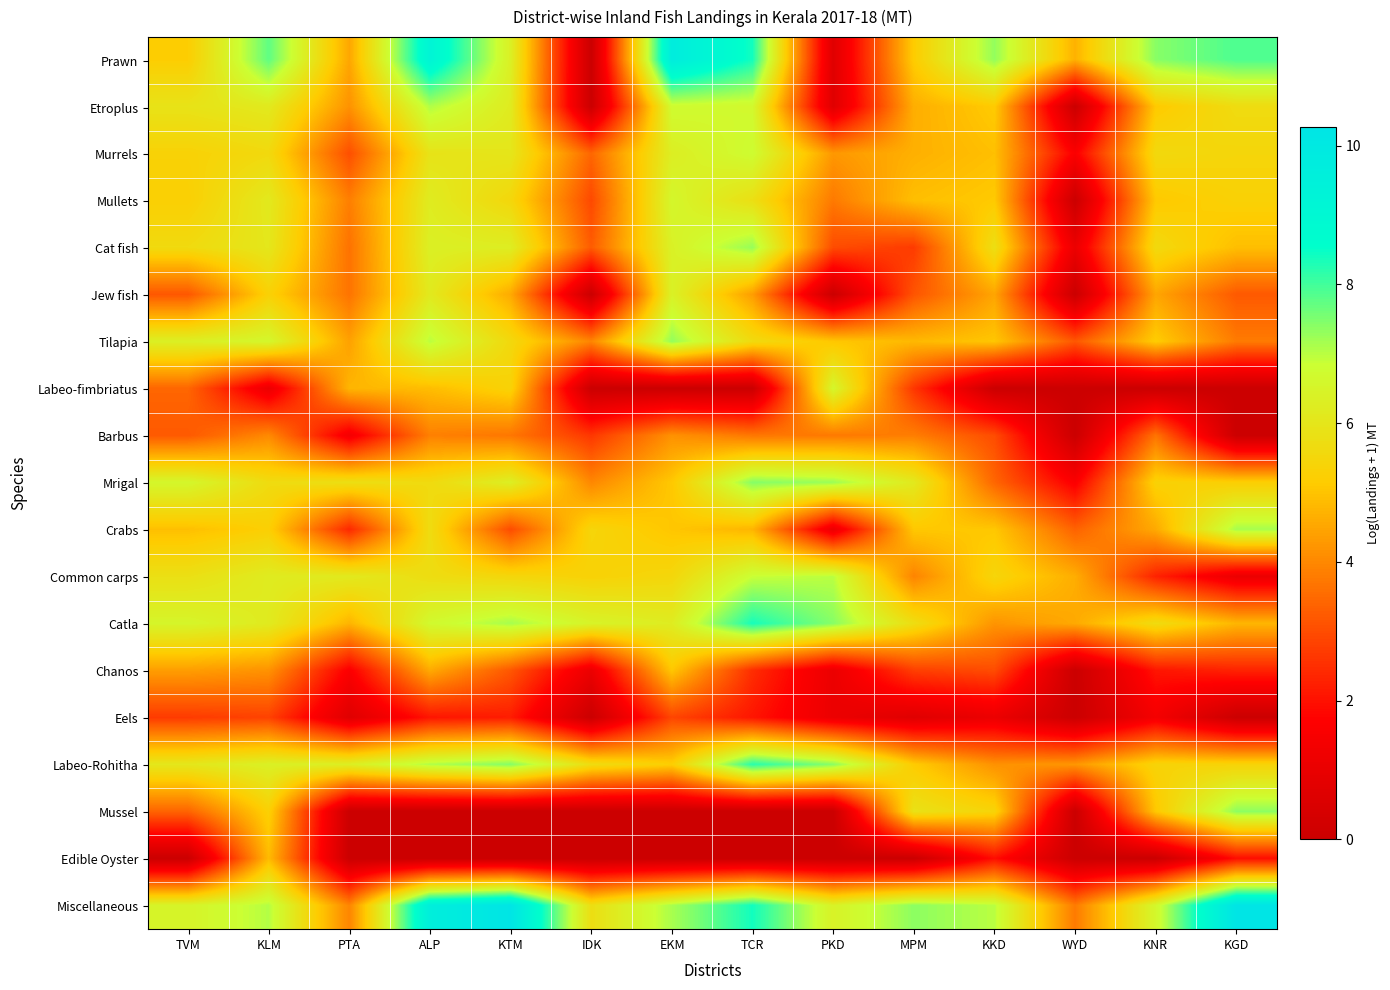

Reading left to right, transcribe all the data shown in this chart.

Prawn: TVM=5.2	KLM=7.7	PTA=4.5	ALP=9.2	KTM=6.3	IDK=0.0	EKM=9.7	TCR=8.4	PKD=0.7	MPM=5.2	KKD=7.3	WYD=4.7	KNR=7.4	KGD=7.9
Etroplus: TVM=5.9	KLM=6.1	PTA=4.2	ALP=7.1	KTM=6.2	IDK=0.0	EKM=6.7	TCR=6.6	PKD=0.7	MPM=4.6	KKD=5.1	WYD=0.0	KNR=5.1	KGD=5.7
Murrels: TVM=5.3	KLM=5.6	PTA=3.0	ALP=5.9	KTM=6.0	IDK=3.4	EKM=6.3	TCR=6.8	PKD=4.3	MPM=4.7	KKD=4.9	WYD=1.6	KNR=5.6	KGD=5.5
Mullets: TVM=5.3	KLM=6.1	PTA=3.9	ALP=6.2	KTM=5.5	IDK=2.9	EKM=6.6	TCR=5.8	PKD=3.8	MPM=4.9	KKD=5.1	WYD=0.0	KNR=5.1	KGD=5.3
Cat fish: TVM=5.6	KLM=6.0	PTA=3.6	ALP=6.3	KTM=6.3	IDK=3.3	EKM=6.4	TCR=7.3	PKD=3.0	MPM=2.7	KKD=5.8	WYD=1.1	KNR=5.6	KGD=4.9
Jew fish: TVM=3.2	KLM=5.3	PTA=3.7	ALP=6.1	KTM=4.6	IDK=0.0	EKM=6.4	TCR=4.4	PKD=0.0	MPM=3.1	KKD=4.5	WYD=0.0	KNR=4.5	KGD=3.2
Tilapia: TVM=6.3	KLM=6.6	PTA=4.4	ALP=7.0	KTM=5.6	IDK=4.0	EKM=7.3	TCR=5.6	PKD=5.1	MPM=4.8	KKD=5.0	WYD=3.2	KNR=5.2	KGD=3.8
Labeo-fimbriatus: TVM=3.4	KLM=1.1	PTA=4.8	ALP=4.9	KTM=5.4	IDK=0.0	EKM=0.0	TCR=0.0	PKD=6.6	MPM=2.6	KKD=0.0	WYD=0.0	KNR=0.0	KGD=0.0
Barbus: TVM=3.2	KLM=4.0	PTA=1.4	ALP=3.9	KTM=3.7	IDK=2.6	EKM=4.2	TCR=3.7	PKD=3.8	MPM=3.8	KKD=3.0	WYD=0.0	KNR=3.7	KGD=0.0
Mrigal: TVM=6.6	KLM=5.7	PTA=5.8	ALP=5.6	KTM=6.3	IDK=4.0	EKM=5.1	TCR=7.4	PKD=7.2	MPM=6.1	KKD=3.4	WYD=1.6	KNR=5.3	KGD=5.2
Crabs: TVM=4.9	KLM=5.3	PTA=2.4	ALP=5.7	KTM=3.0	IDK=5.4	EKM=5.0	TCR=4.8	PKD=1.1	MPM=5.1	KKD=5.1	WYD=3.4	KNR=4.6	KGD=7.2
Common carps: TVM=5.8	KLM=6.2	PTA=6.1	ALP=5.7	KTM=5.5	IDK=5.3	EKM=5.5	TCR=6.9	PKD=7.0	MPM=3.9	KKD=5.5	WYD=4.6	KNR=2.3	KGD=1.1
Catla: TVM=6.5	KLM=6.2	PTA=4.7	ALP=6.7	KTM=7.1	IDK=6.5	EKM=6.2	TCR=8.4	PKD=7.4	MPM=5.7	KKD=4.2	WYD=4.6	KNR=5.7	KGD=4.8
Chanos: TVM=4.4	KLM=4.2	PTA=1.6	ALP=4.6	KTM=3.2	IDK=1.1	EKM=5.1	TCR=2.5	PKD=1.1	MPM=2.8	KKD=3.0	WYD=0.0	KNR=2.1	KGD=2.3
Eels: TVM=2.7	KLM=2.8	PTA=0.7	ALP=2.1	KTM=2.2	IDK=0.0	EKM=2.9	TCR=2.1	PKD=1.1	MPM=0.7	KKD=1.1	WYD=0.0	KNR=1.4	KGD=0.0
Labeo-Rohitha: TVM=6.0	KLM=6.4	PTA=6.3	ALP=7.1	KTM=7.4	IDK=5.7	EKM=5.2	TCR=8.2	PKD=7.4	MPM=5.1	KKD=4.2	WYD=4.2	KNR=5.4	KGD=5.4
Mussel: TVM=3.4	KLM=5.3	PTA=0.0	ALP=0.0	KTM=0.0	IDK=0.0	EKM=0.0	TCR=0.0	PKD=0.0	MPM=5.9	KKD=5.4	WYD=0.0	KNR=5.1	KGD=7.4
Edible Oyster: TVM=0.0	KLM=4.9	PTA=0.0	ALP=0.0	KTM=0.0	IDK=0.0	EKM=0.0	TCR=0.0	PKD=0.0	MPM=0.0	KKD=1.9	WYD=0.0	KNR=0.0	KGD=1.9
Miscellaneous: TVM=6.5	KLM=7.0	PTA=4.0	ALP=9.6	KTM=10.3	IDK=5.8	EKM=7.1	TCR=8.4	PKD=6.4	MPM=7.4	KKD=7.0	WYD=3.8	KNR=6.6	KGD=10.3